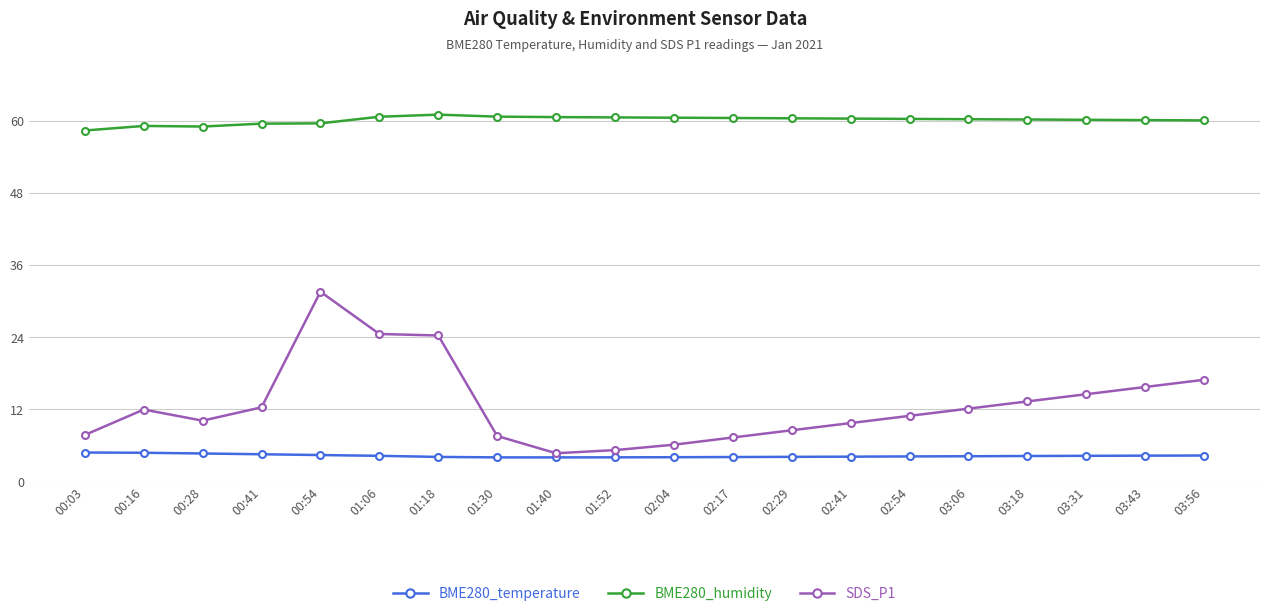

List the series in order of their overall mean, highest first.

BME280_humidity, SDS_P1, BME280_temperature